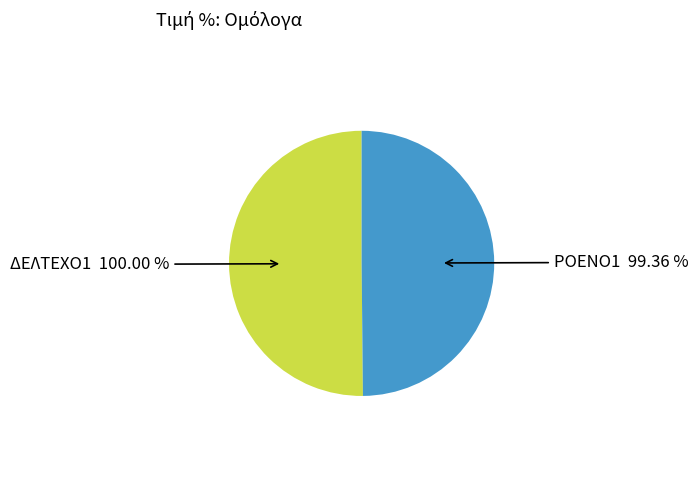

Approximately how many times larger is the value at ΔΕΛΤΕΧΟ1 compared to ΡΟΕΝΟ1?

1.0